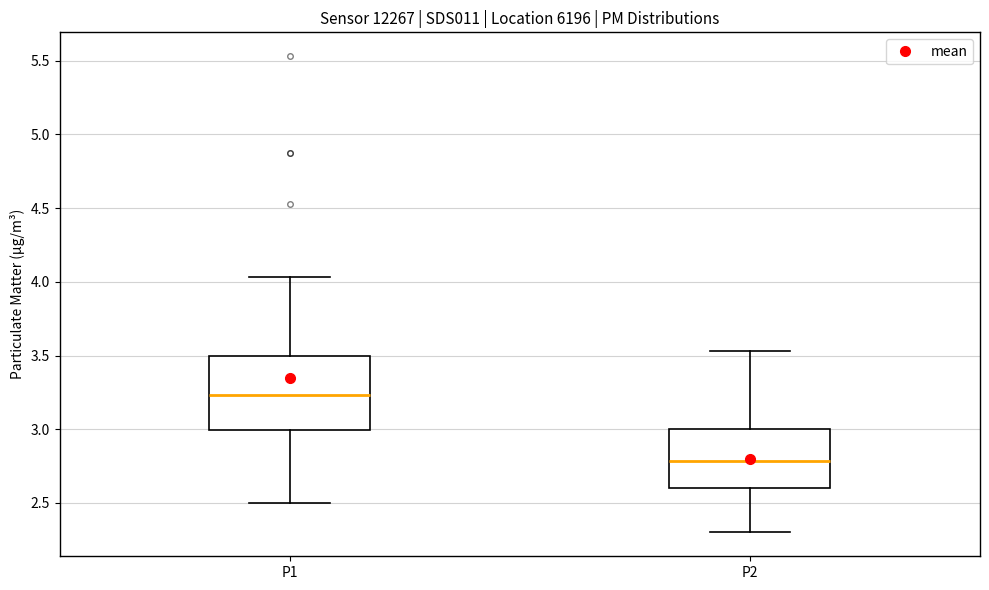

Comparing the boxes themselves (not the whiskers), which one is the tallest?

P1